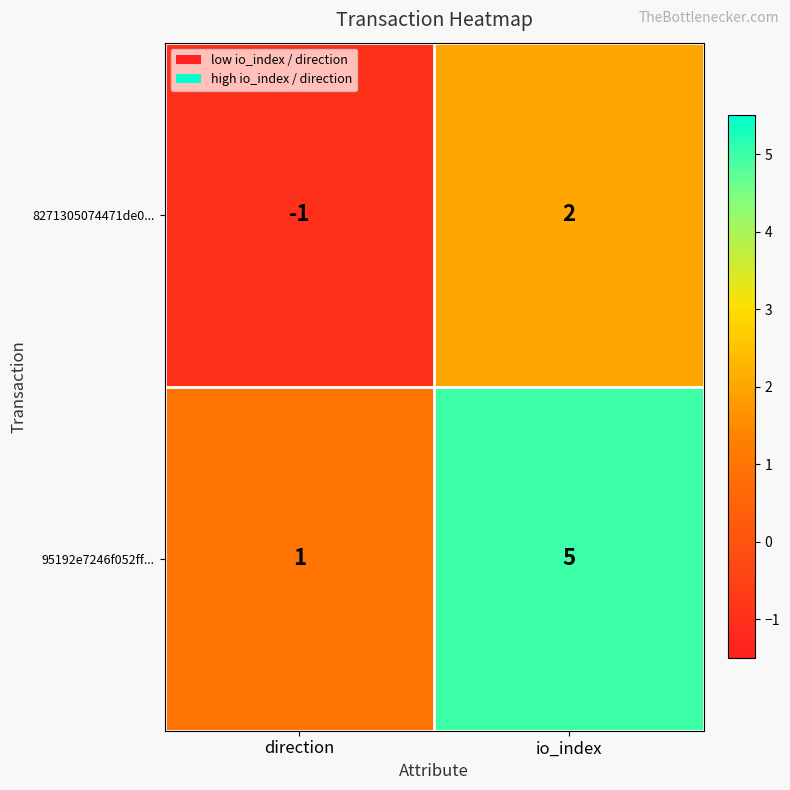

The value of 95192e7246f052ff... at direction is 1. True or false?

True